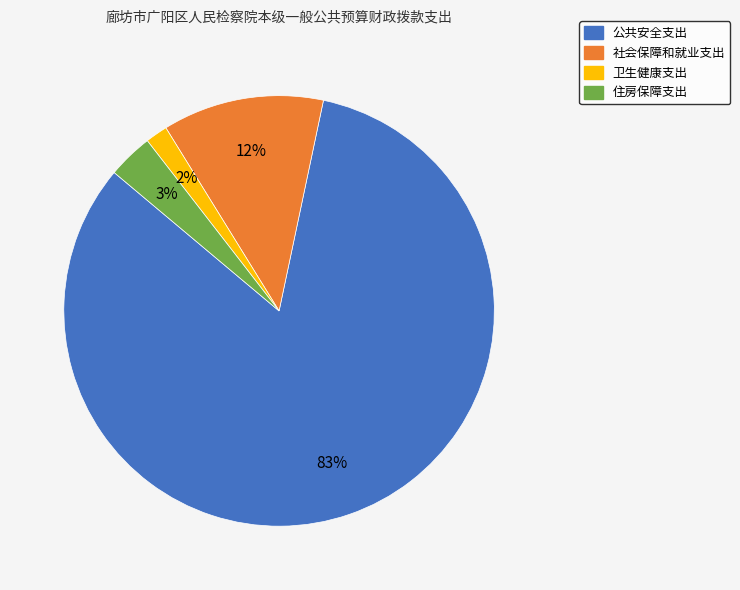

Between 社会保障和就业支出 and 公共安全支出, which is larger?

公共安全支出